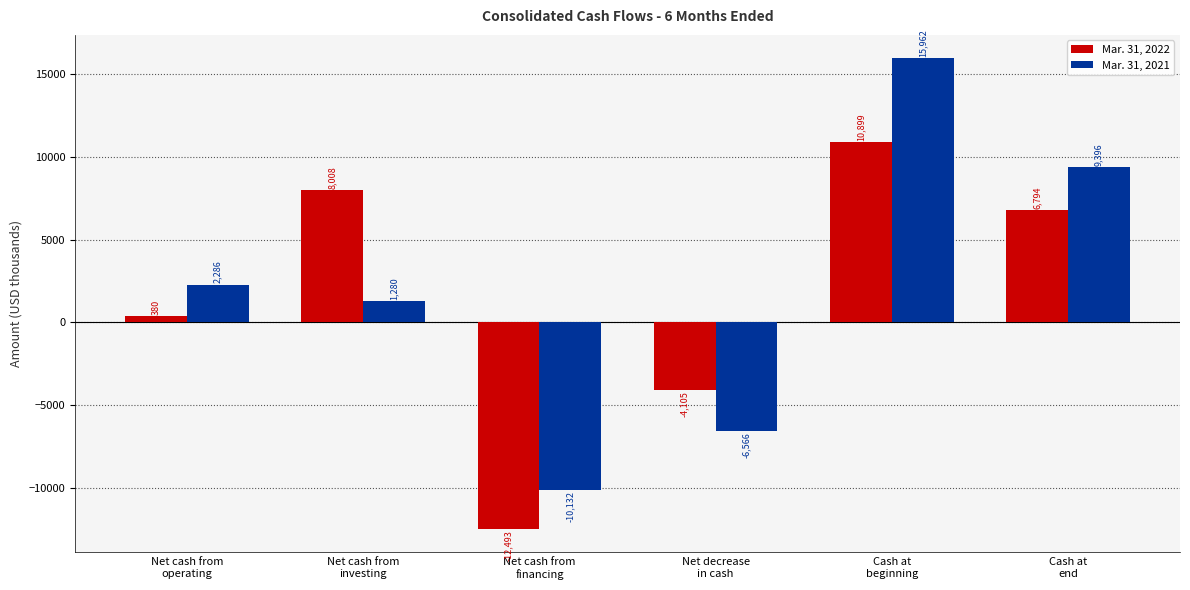

Is the value of Mar. 31, 2022 at Net cash from
operating greater than the value of Mar. 31, 2021 at Net cash from
operating?

No